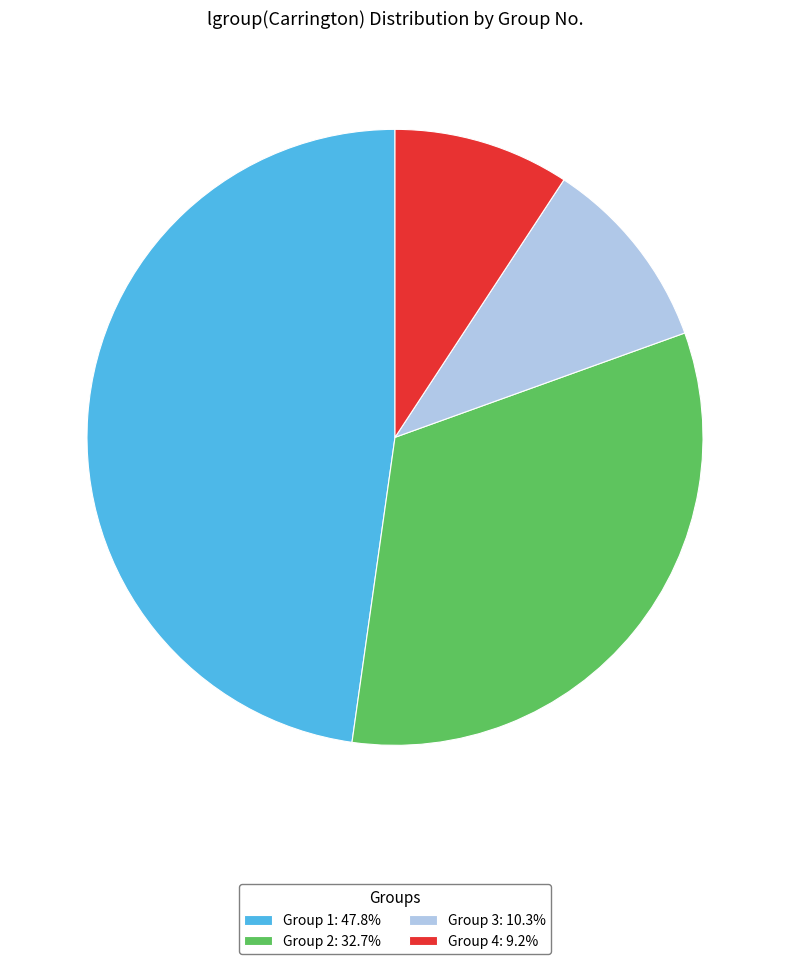

Count the number of slices in the pie.

4